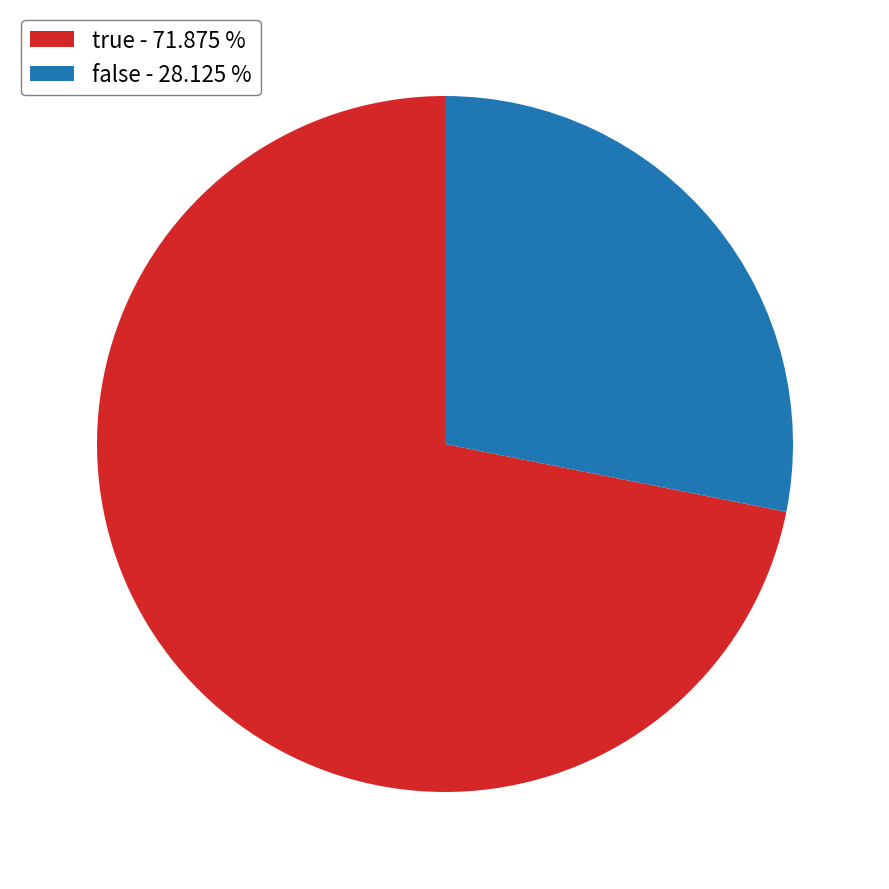

How many segments does this pie chart have?

2